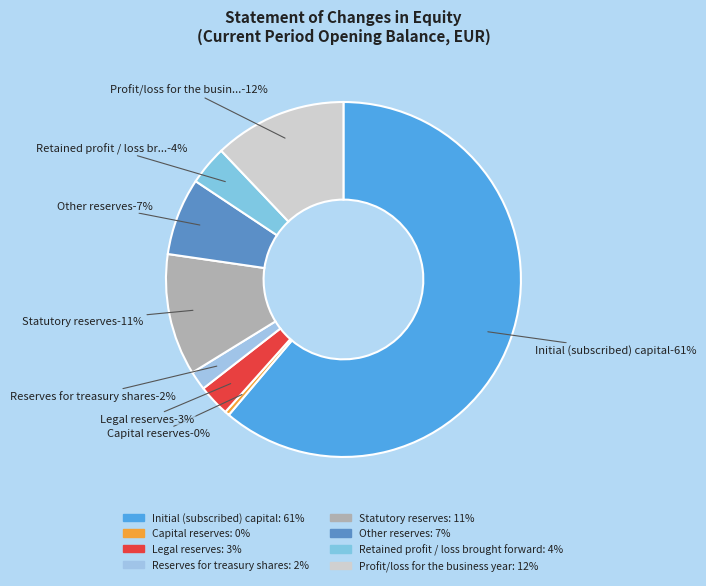

Does Initial (subscribed) capital account for over 50% of the chart?

Yes